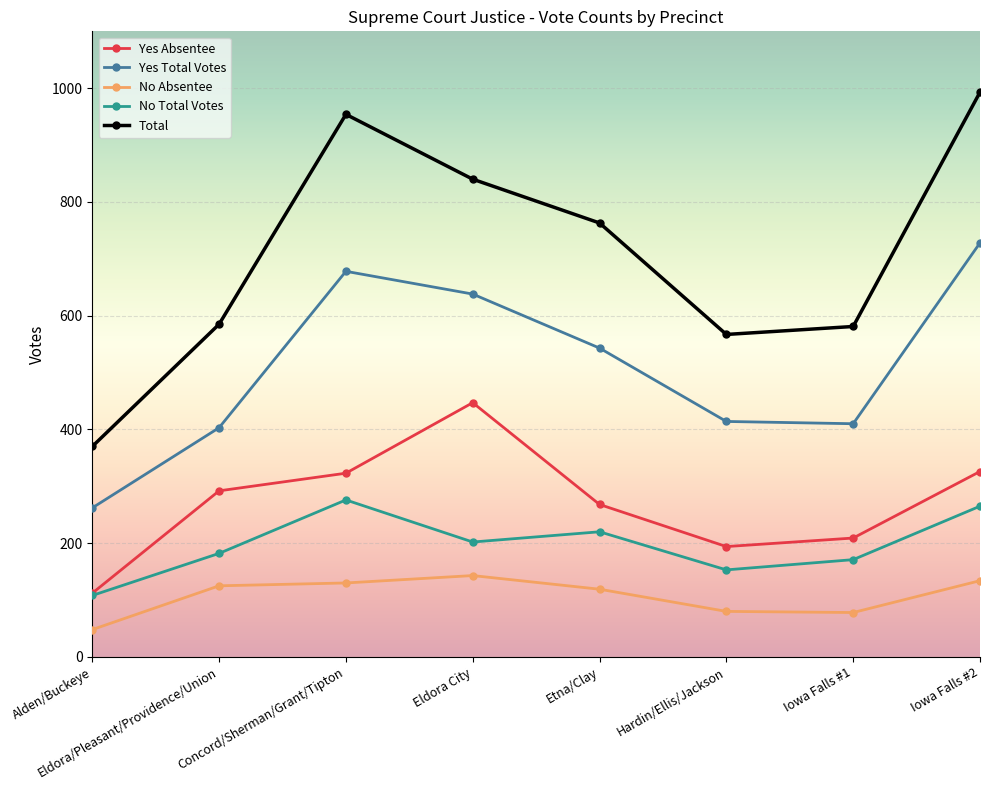

Which series changed the most between Eldora/Pleasant/Providence/Union and Etna/Clay?

Total